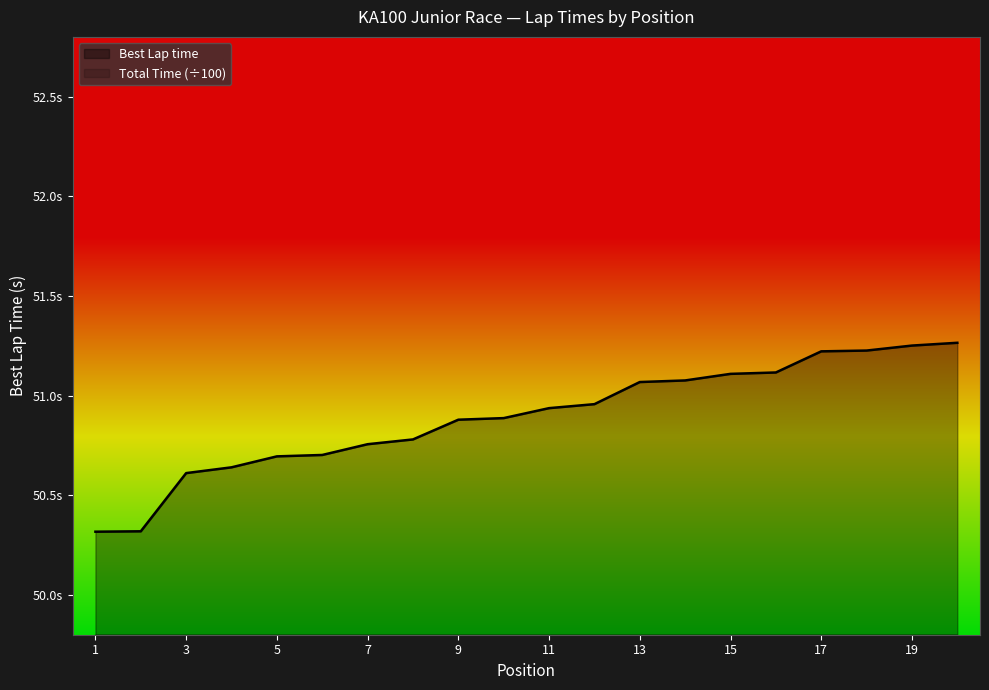

At how many categories does at least one series exceed 38?

20